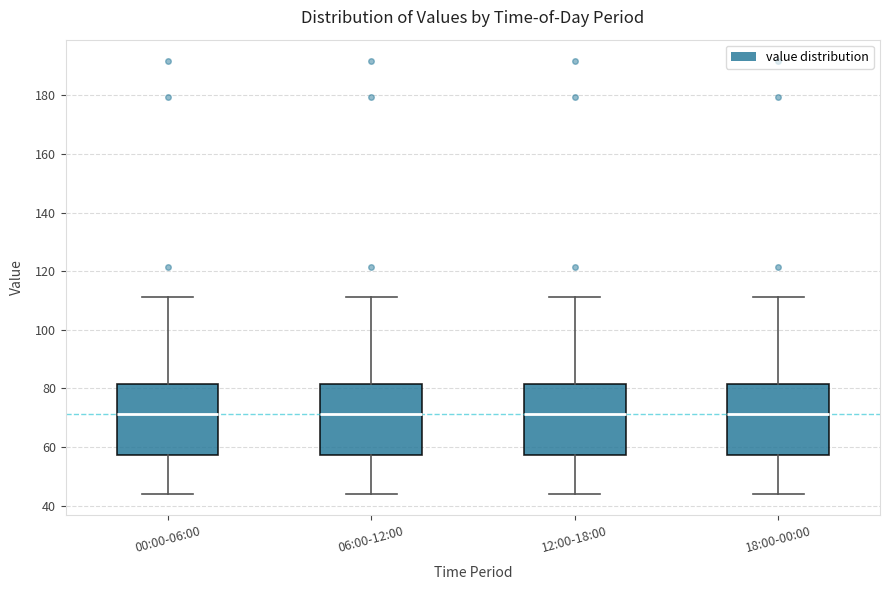

Reading left to right, read every box against the y-axis: the position of its median line, the range the box covers, and the ends of its whiskers. The values are not printed on the chart, so give them approximately, as read against the axis.

00:00-06:00: median 72, box 58 to 82, whiskers 44 to 112
06:00-12:00: median 72, box 58 to 82, whiskers 44 to 112
12:00-18:00: median 72, box 58 to 82, whiskers 44 to 112
18:00-00:00: median 72, box 58 to 82, whiskers 44 to 112